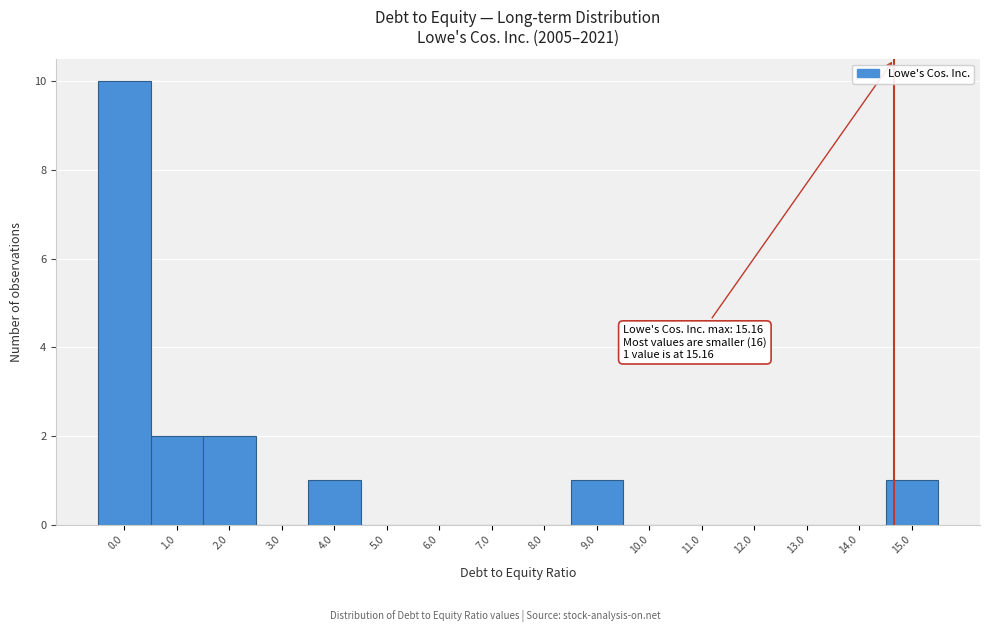

Reading left to right, extract all data points from this chart.

0.0=10	1.0=2	2.0=2	3.0=0	4.0=1	5.0=0	6.0=0	7.0=0	8.0=0	9.0=1	10.0=0	11.0=0	12.0=0	13.0=0	14.0=0	15.0=1